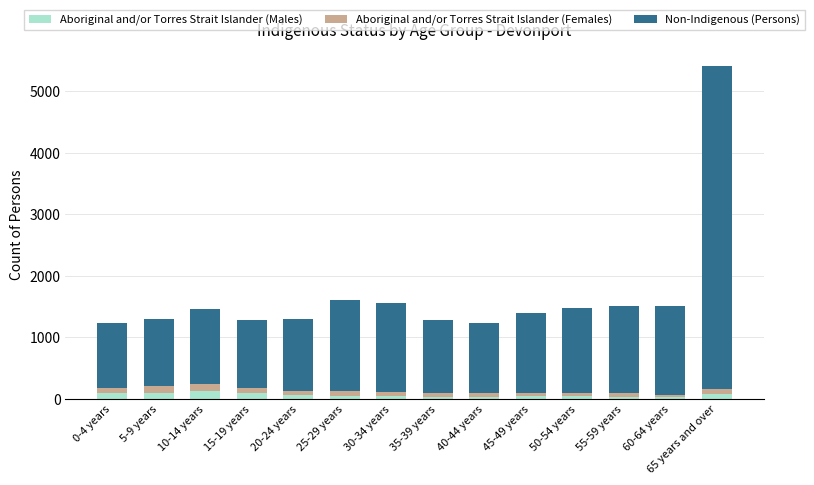

At which category is the sum across all series the highest?

65 years and over